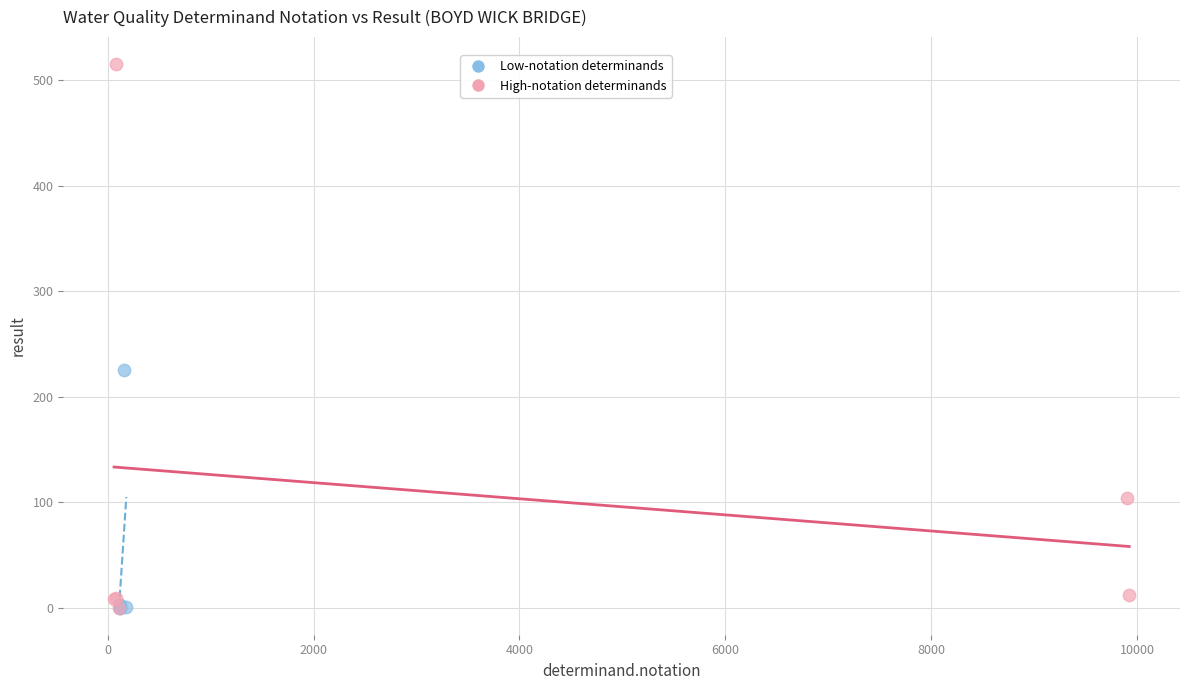

Which series reaches the maximum Y coordinate?

High-notation determinands